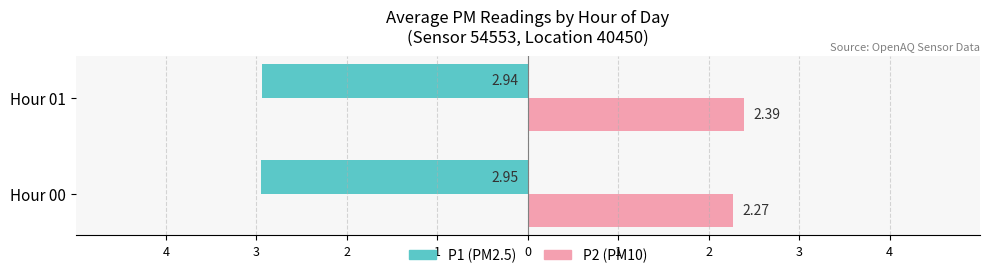

What are all the series names shown in the legend?

P1 (PM2.5), P2 (PM10)